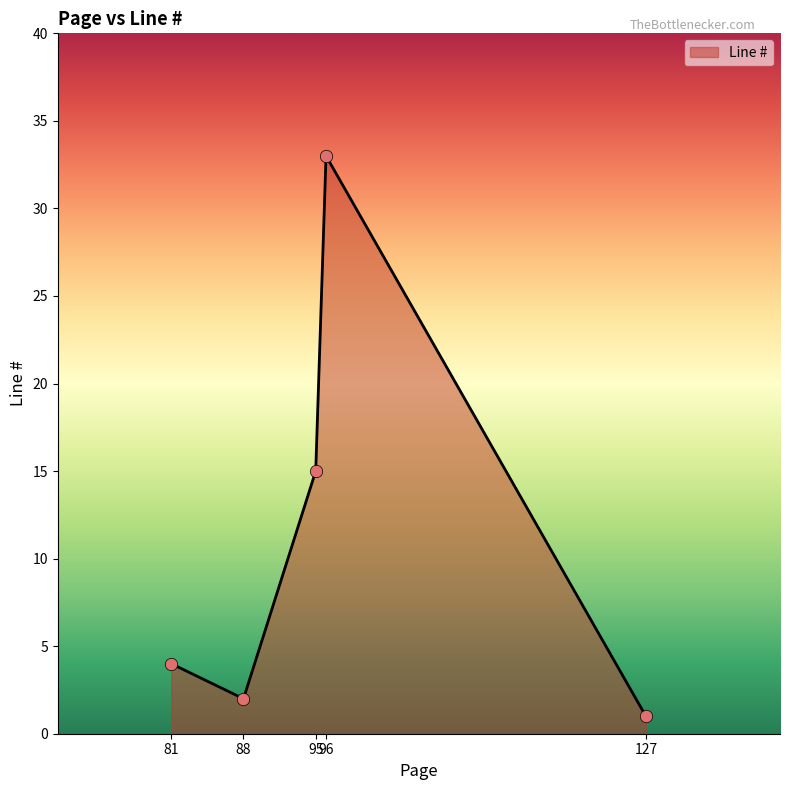

Approximately how many times larger is the value at 95 compared to 127?

15.0